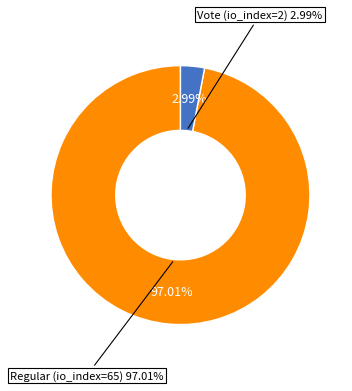

Which category has the biggest portion of the pie?

Regular (io_index=65)